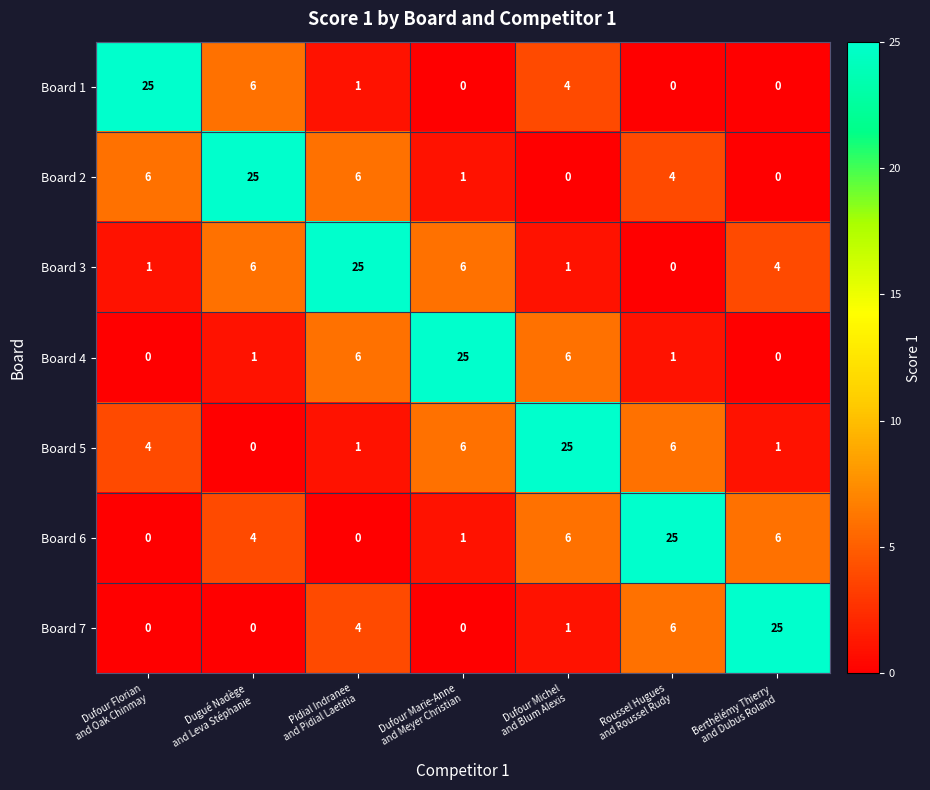

At how many categories does at least one series exceed 10?

7